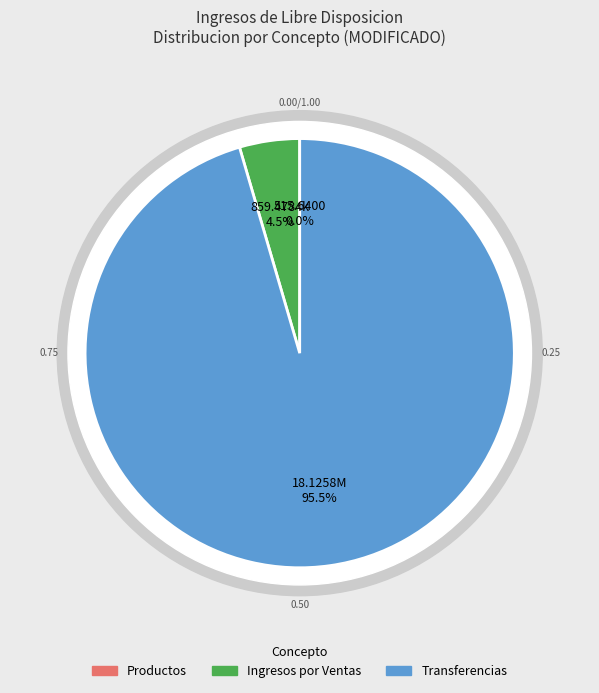

Is there a majority slice in this chart?

Yes